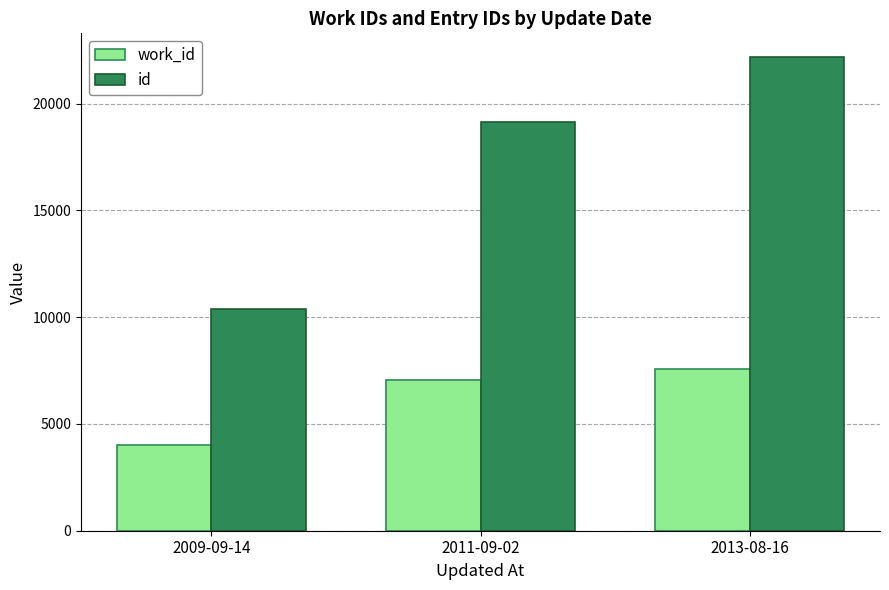

What is the minimum value for work_id?

4014